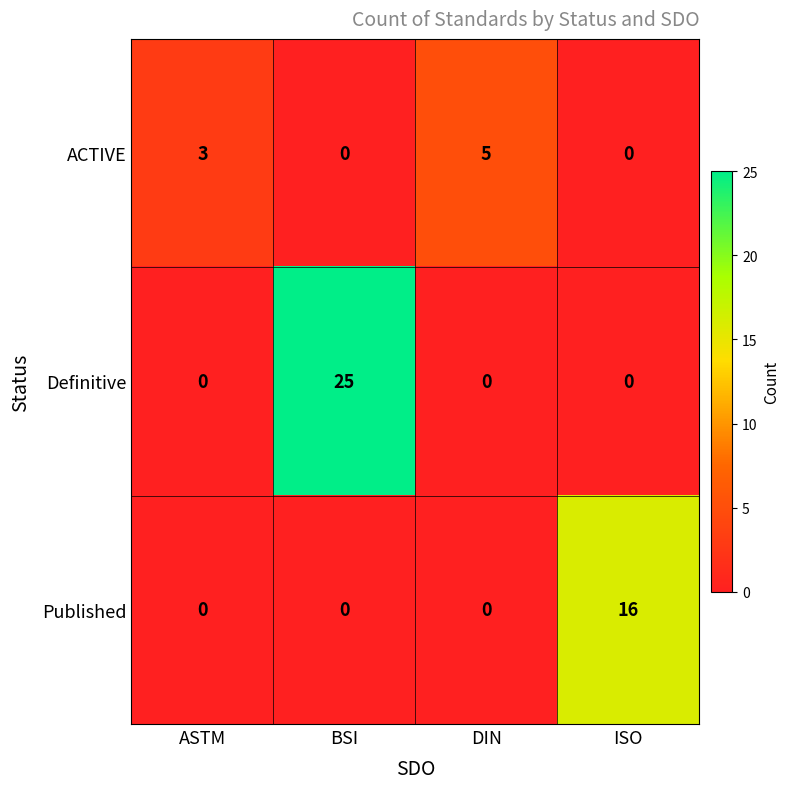

Count the ACTIVE values in the range 0 to 5.

4